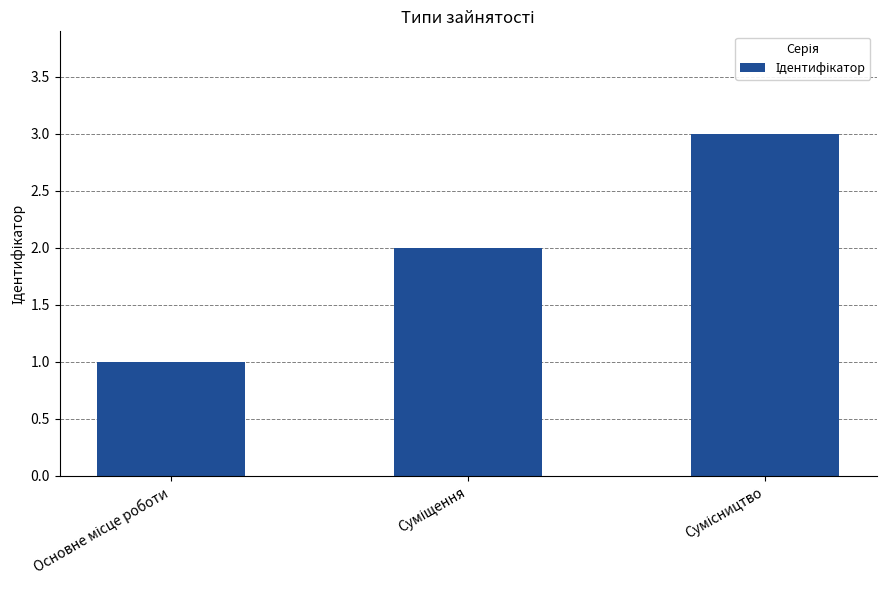

What is the maximum value shown in the chart?

3